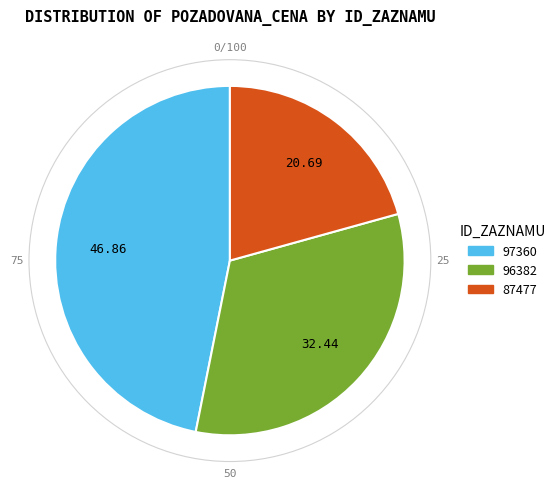

Is the sum of 87477 and 97360 greater than half?

Yes